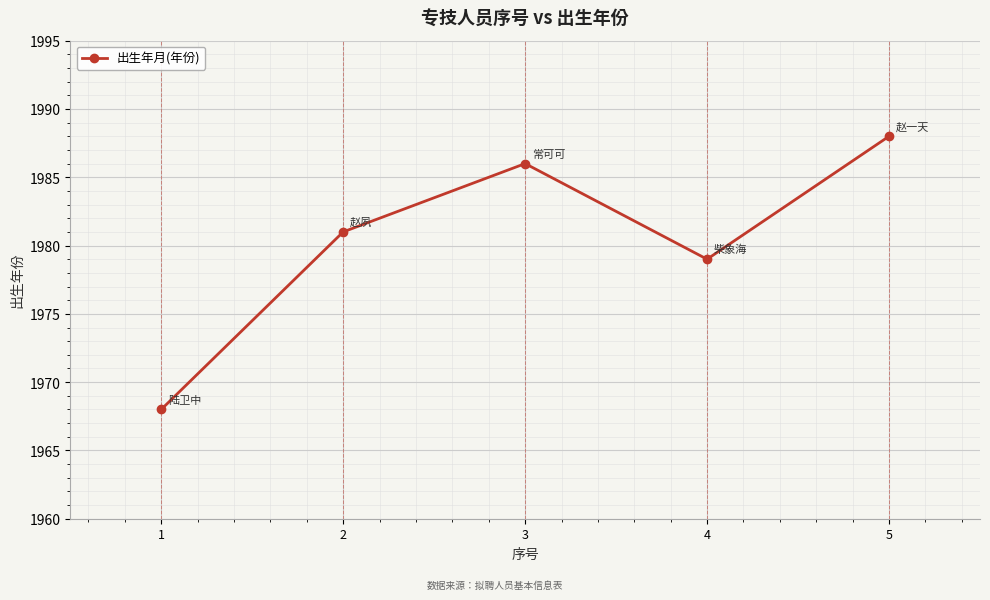

How many points are higher than both their immediate neighbors (excluding endpoints)?

1